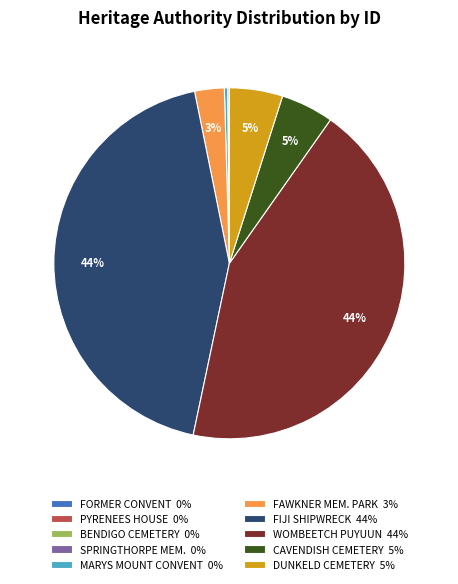

Approximately how many times larger is the value at CAVENDISH CEMETERY 5% compared to DUNKELD CEMETERY 5%?

1.0